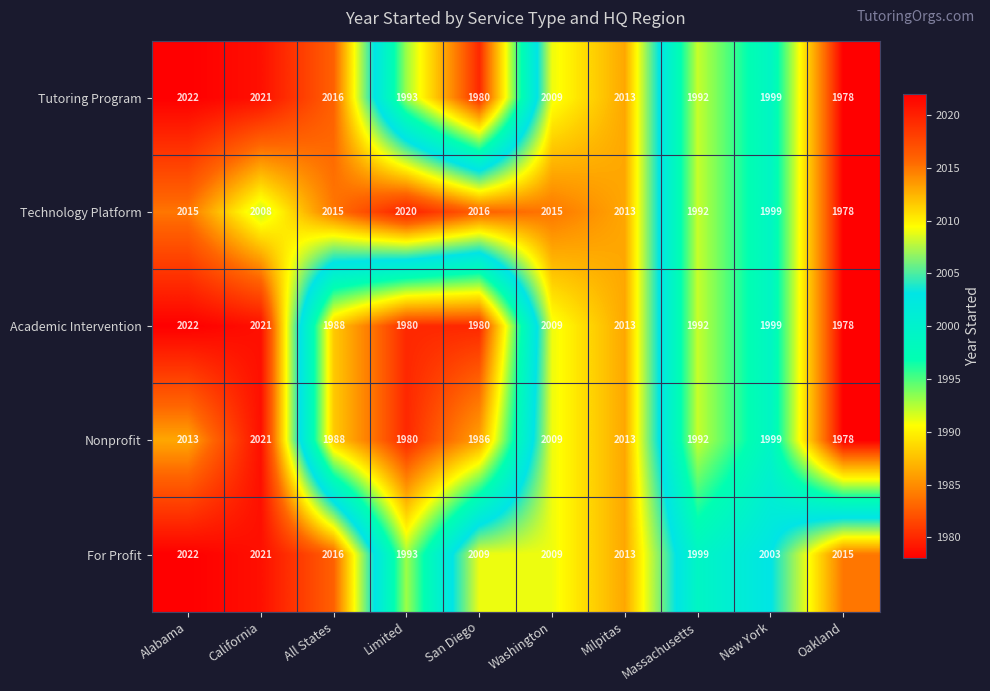

What is the average value of the For Profit series?

2010